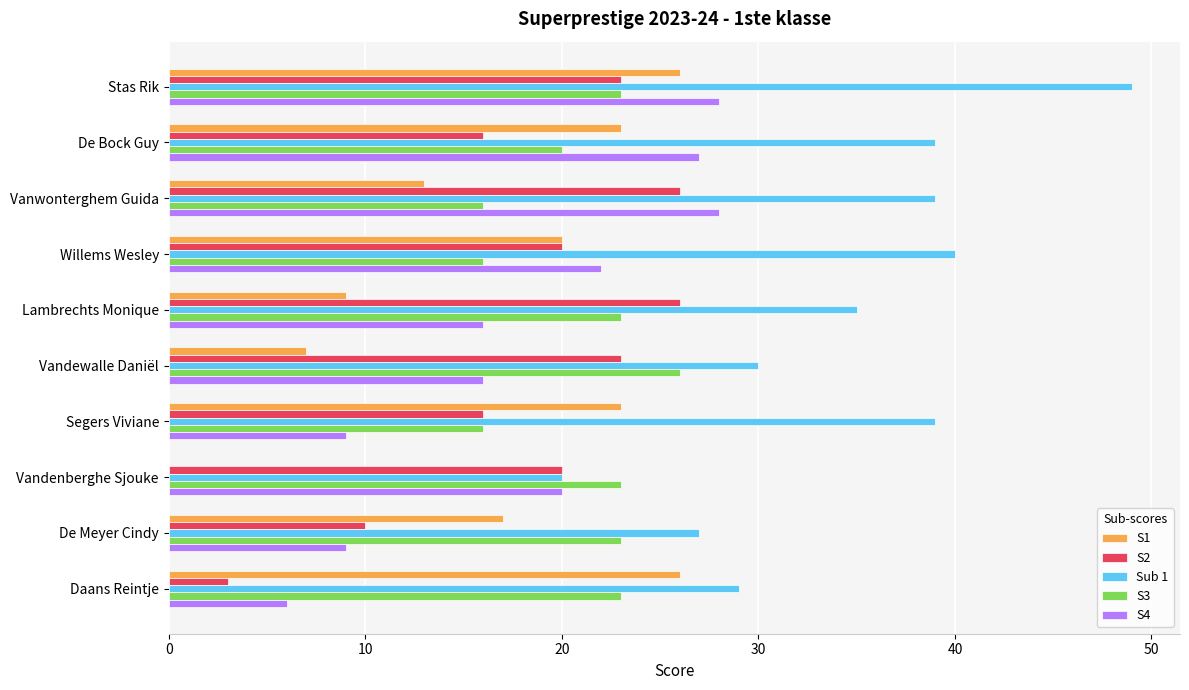

What is the sum of all S2 values?

183